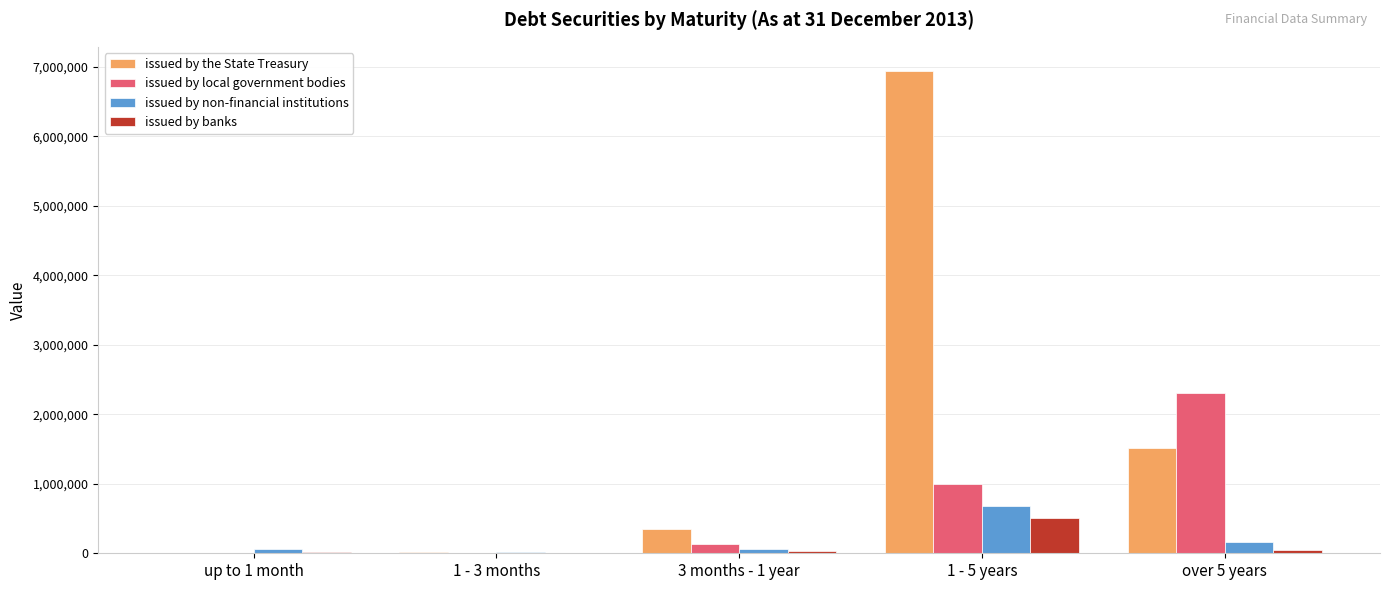

At which category is the sum across all series the highest?

1 - 5 years